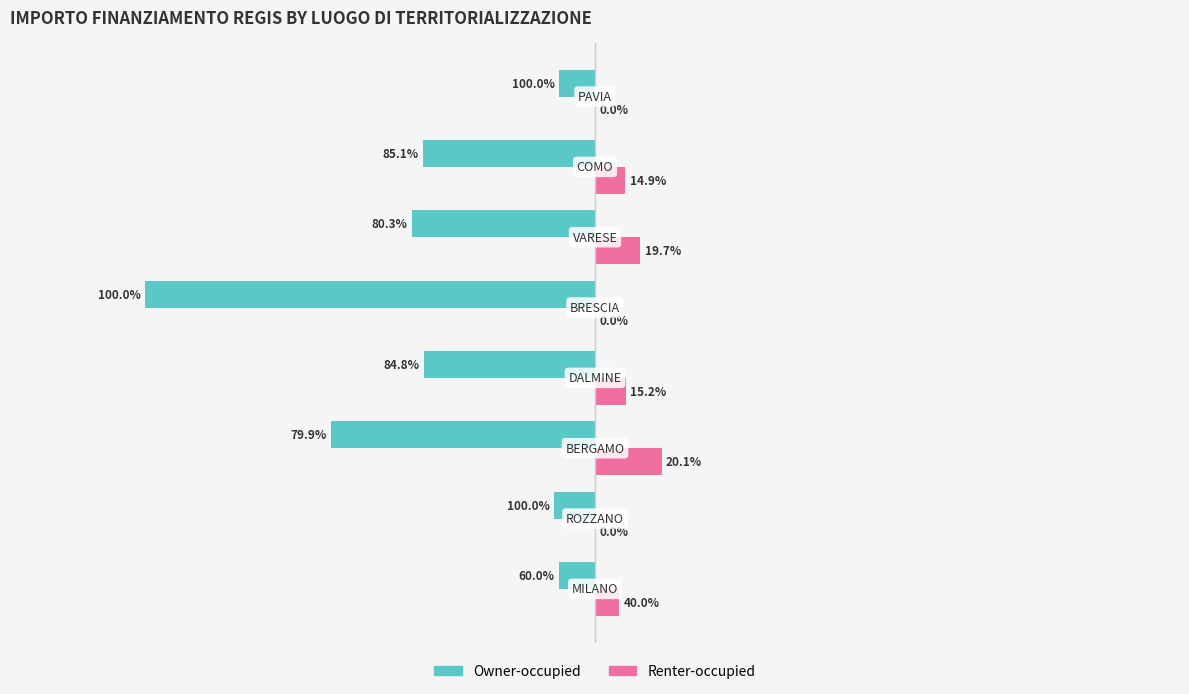

What are all the series names shown in the legend?

Owner-occupied, Renter-occupied